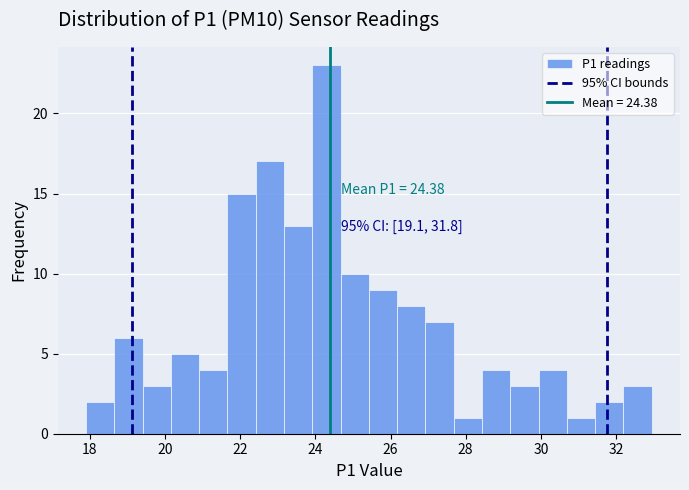

Read against the x-axis, roughly where is the centre of the tallest bar?

24.2